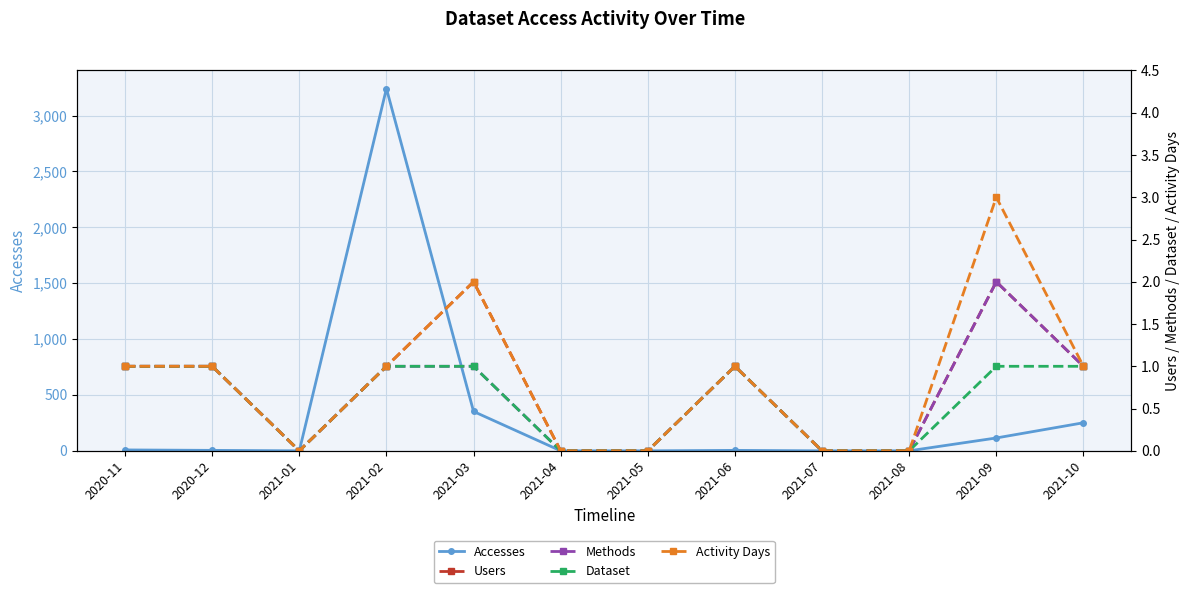

List the labels in order of Methods value, largest first.

2021-09, 2020-11, 2020-12, 2021-02, 2021-03, 2021-06, 2021-10, 2021-01, 2021-04, 2021-05, 2021-07, 2021-08